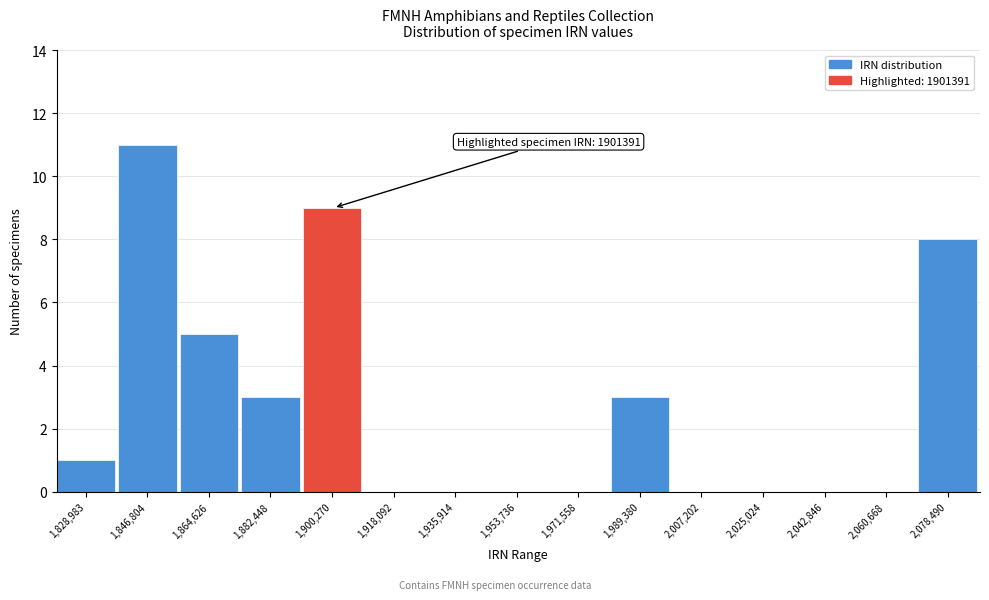

Reading left to right, list all the values displayed in this chart.

1,828,983=1	1,846,804=11	1,864,626=5	1,882,448=3	1,900,270=9	1,918,092=0	1,935,914=0	1,953,736=0	1,971,558=0	1,989,380=3	2,007,202=0	2,025,024=0	2,042,846=0	2,060,668=0	2,078,490=8